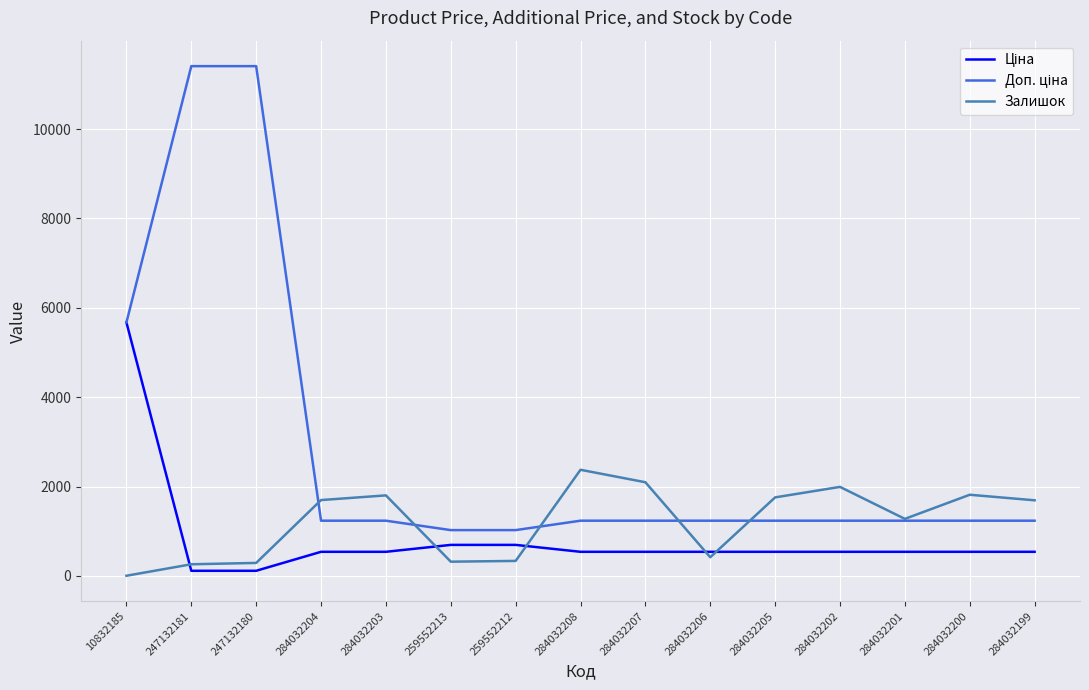

The value of Залишок at 284032199 is 1692.0. True or false?

True